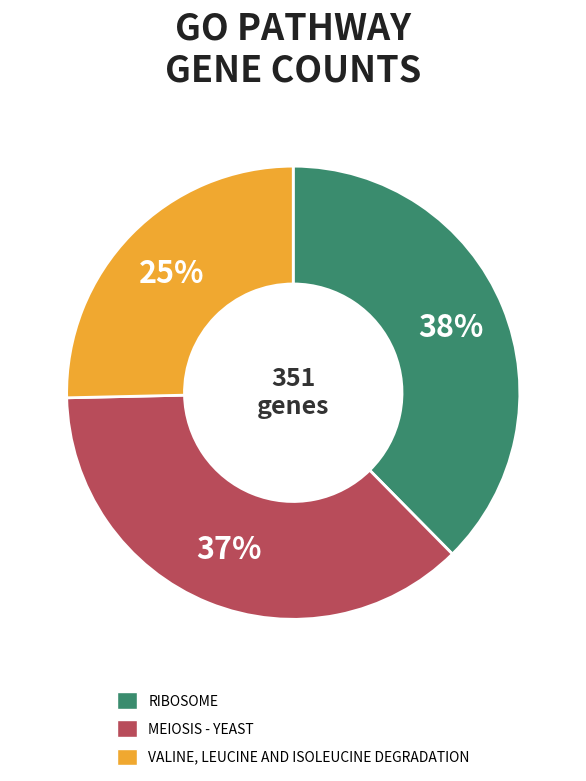

To the nearest percent, what is the average slice percentage?

33%